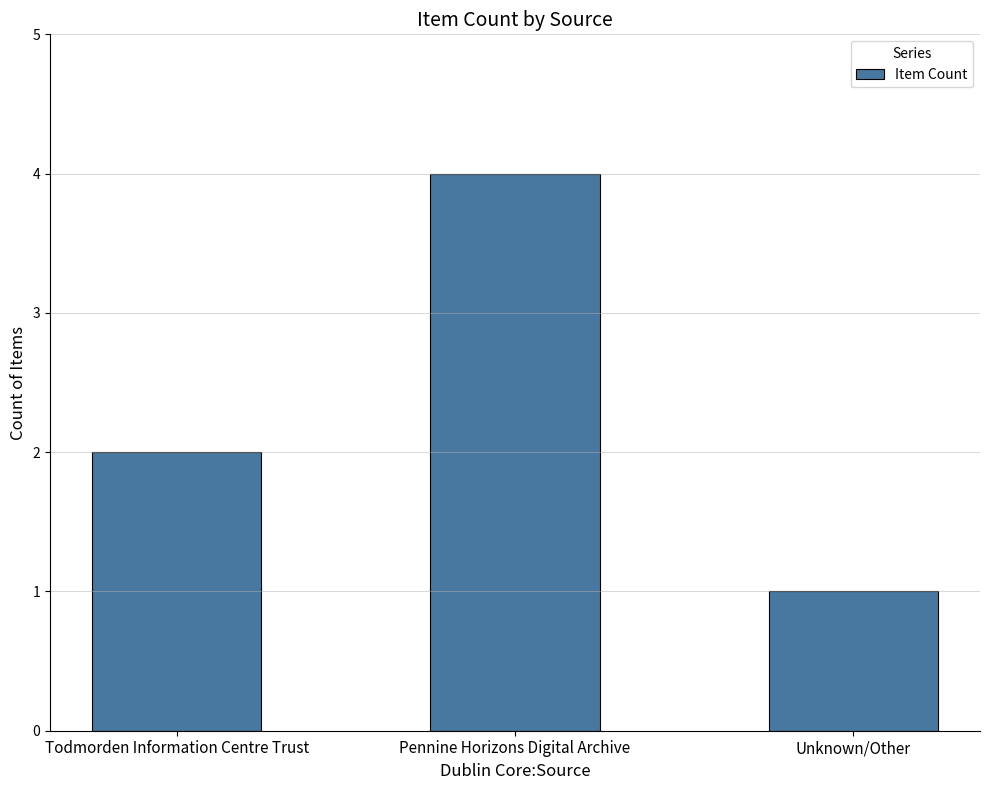

At which category does the chart reach its minimum across all series?

Unknown/Other